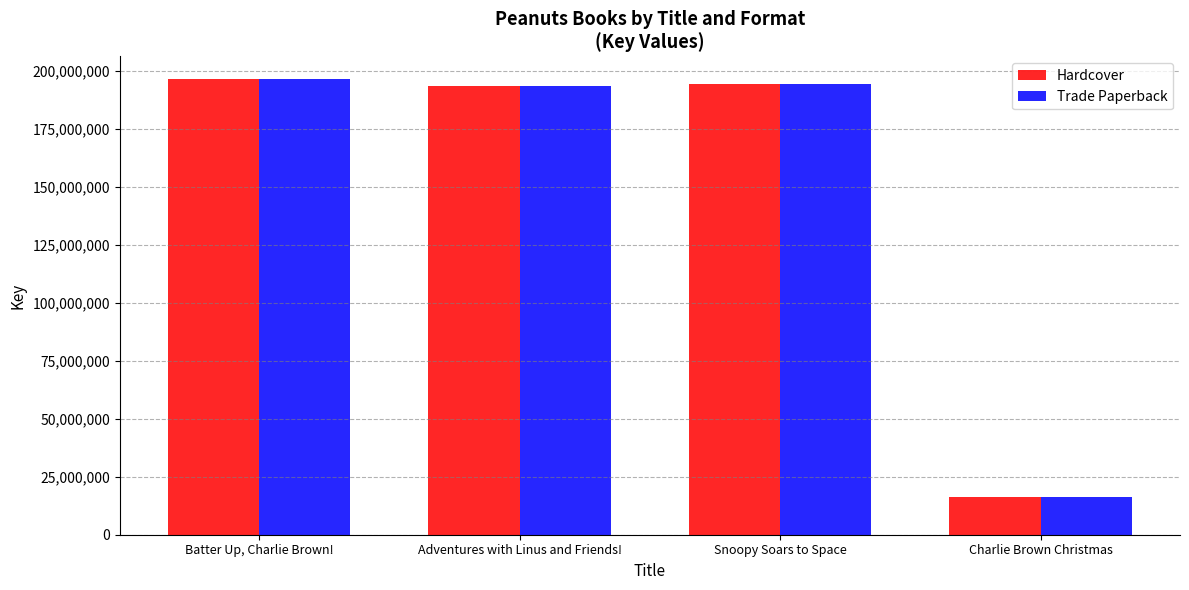

What is the label of the 3rd bar from the right?

Adventures with Linus and Friends!